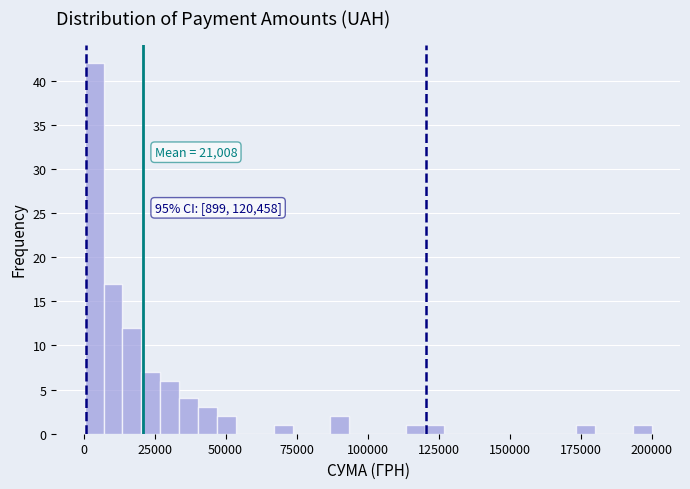

Read against the x-axis, roughly where is the centre of the tallest bar?

5000